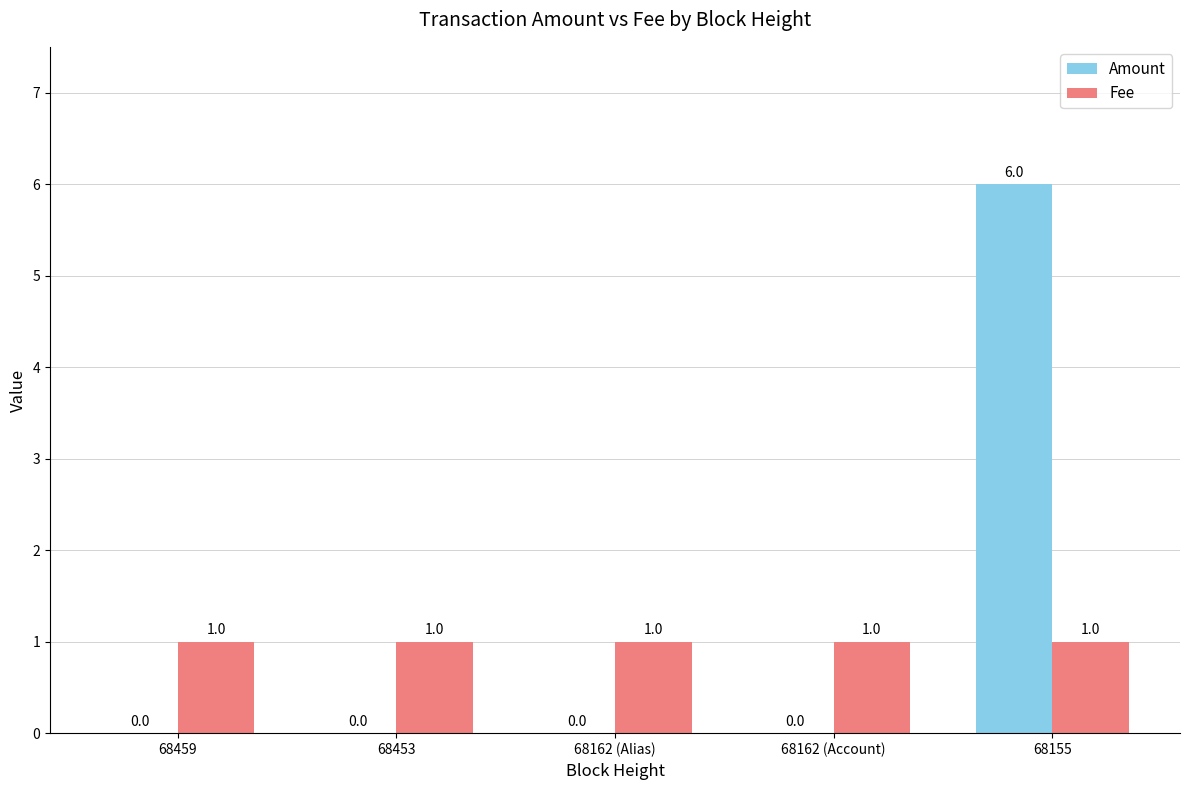

Which series changed the most between 68453 and 68155?

Amount